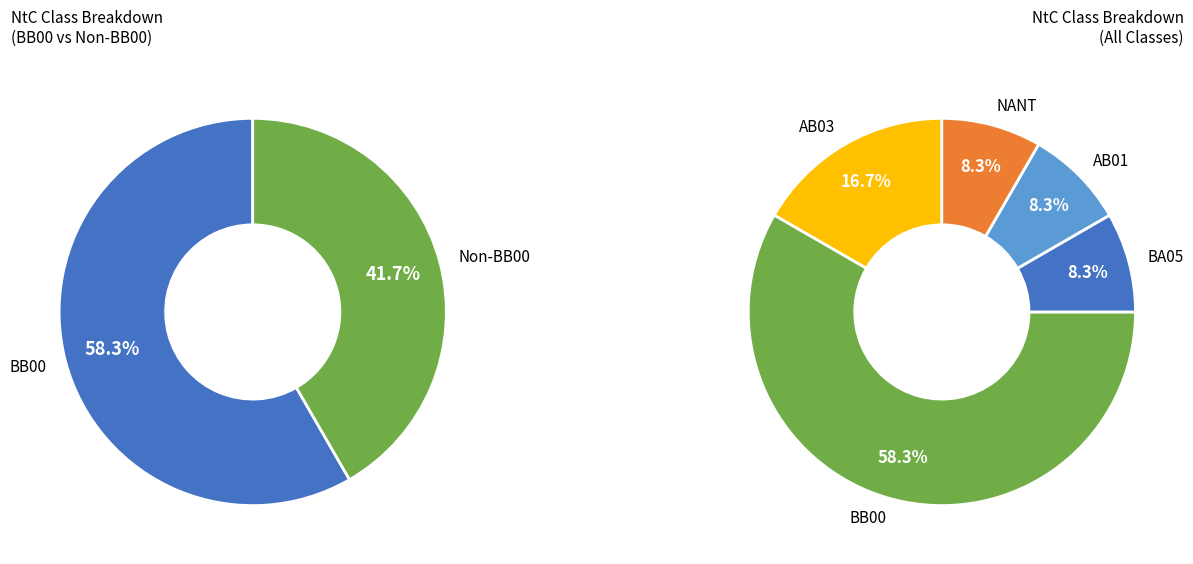

How many segments does this pie chart have?

5